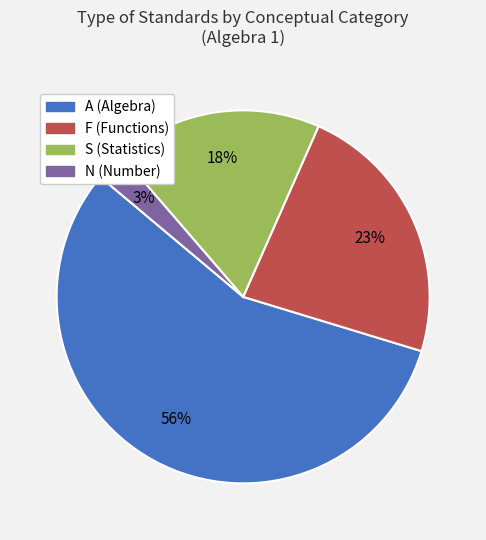

How many slices are in this pie chart?

4